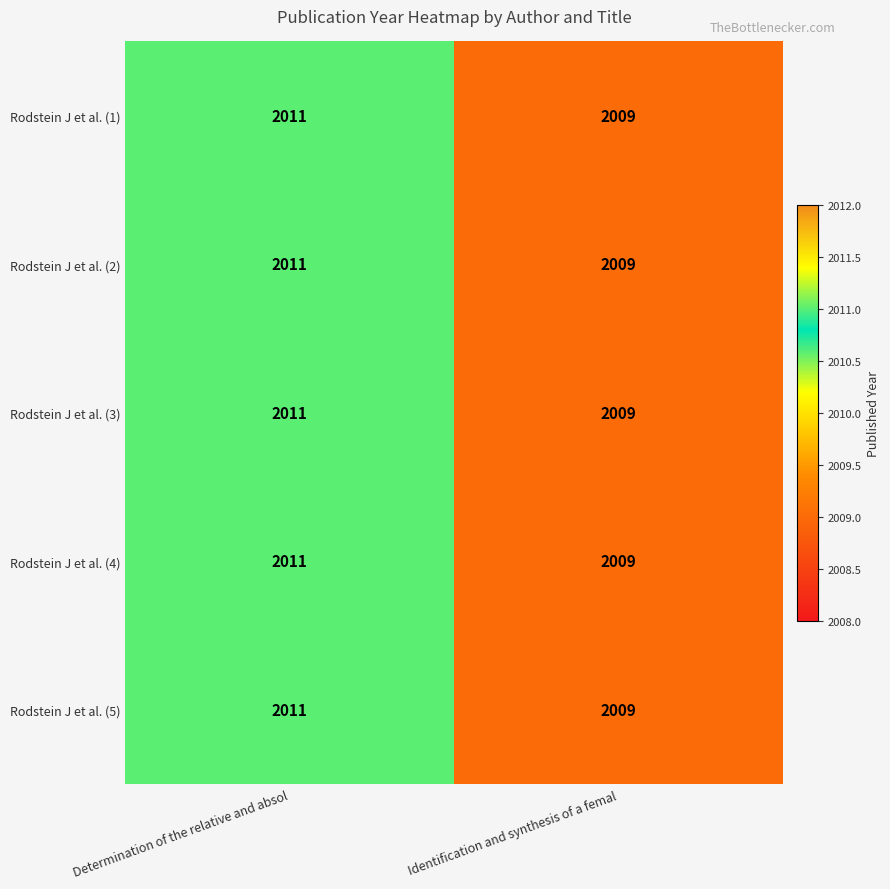

Is the value of Rodstein J et al. (5) at Identification and synthesis of a femal greater than the value of Rodstein J et al. (3) at Determination of the relative and absol?

No